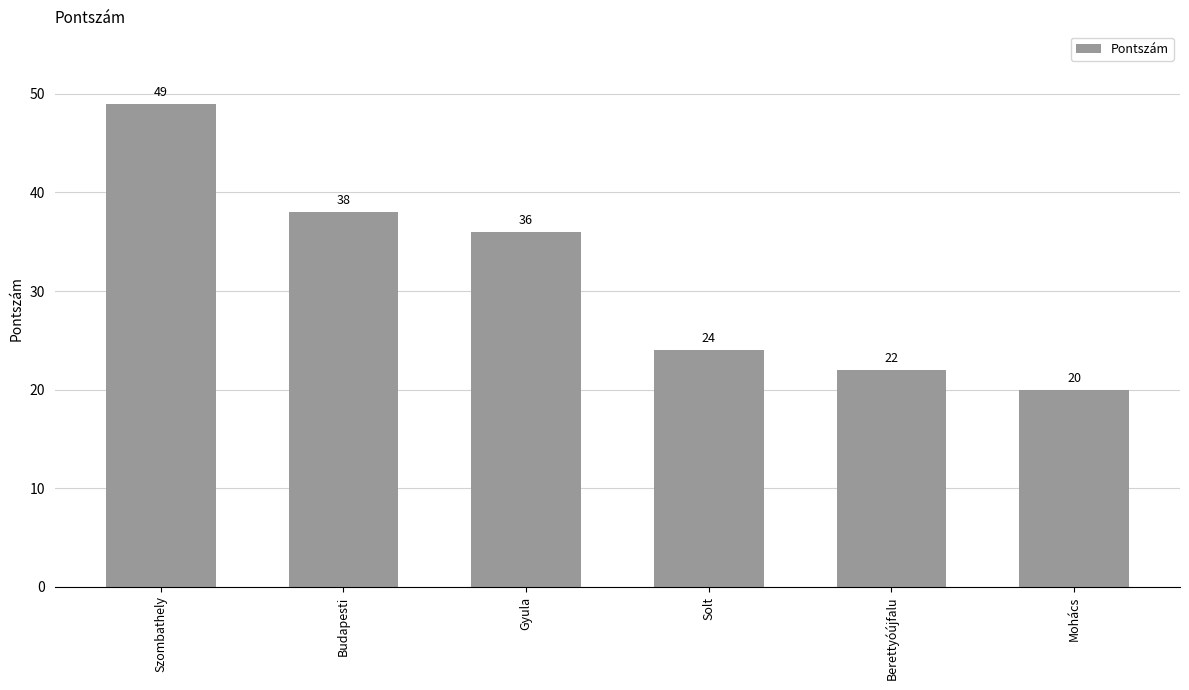

How many bars are there in total?

6